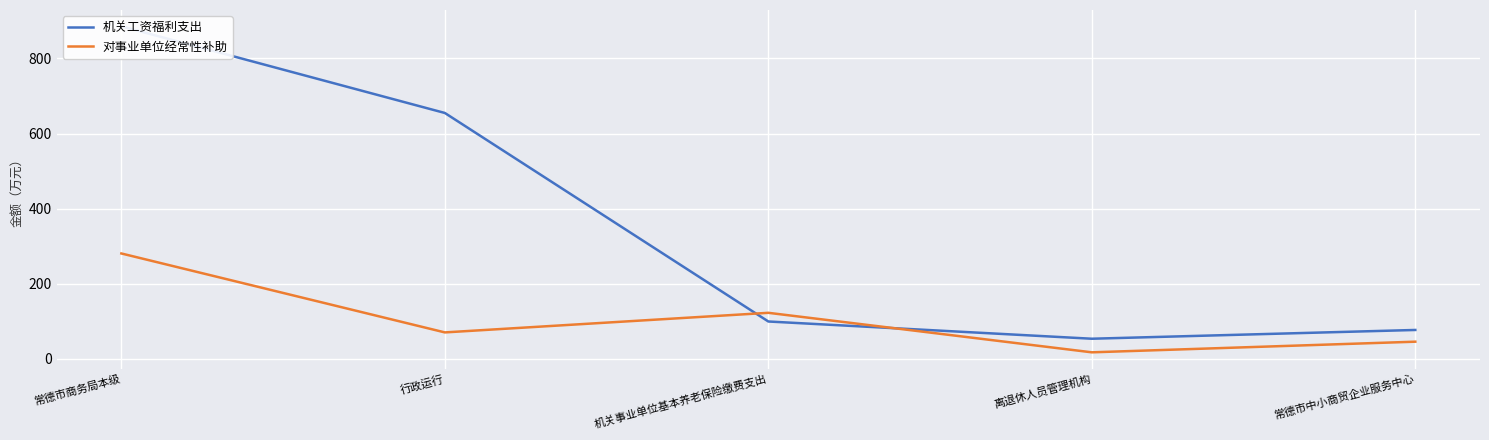

Between 行政运行 and 机关事业单位基本养老保险缴费支出, which series saw the biggest shift?

机关工资福利支出